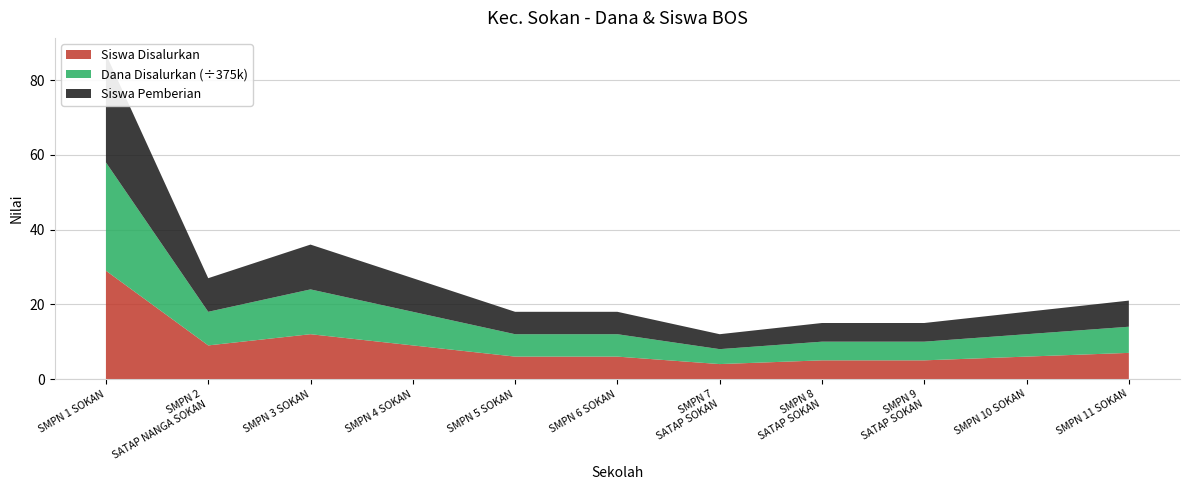

Reading left to right, transcribe all the data shown in this chart.

Siswa Disalurkan: 29	9	12	9	6	6	4	5	5	6	7
Siswa Pemberian: 29	9	12	9	6	6	4	5	5	6	7
Dana Disalurkan: 10875000	3375000	4500000	3375000	2250000	2250000	1500000	1875000	1875000	2250000	2625000